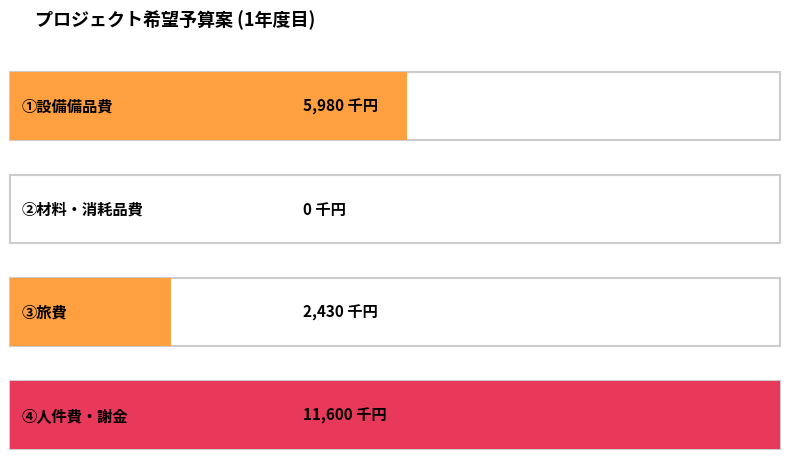

How many values are between 2430 and 11600?

3